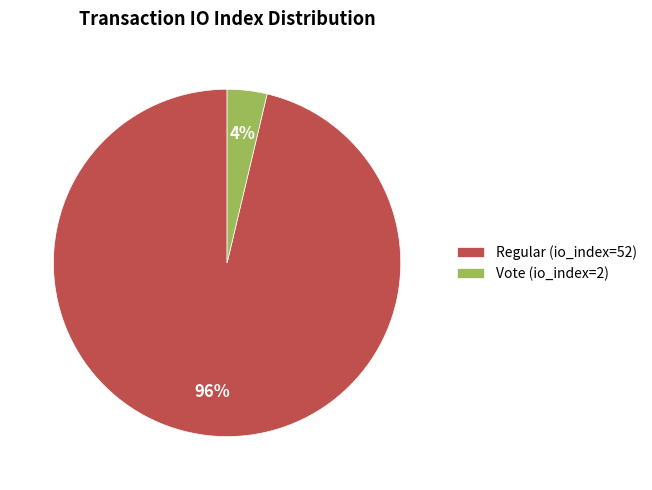

Do Regular (io_index=52) and Vote (io_index=2) together represent more than half of the pie?

Yes